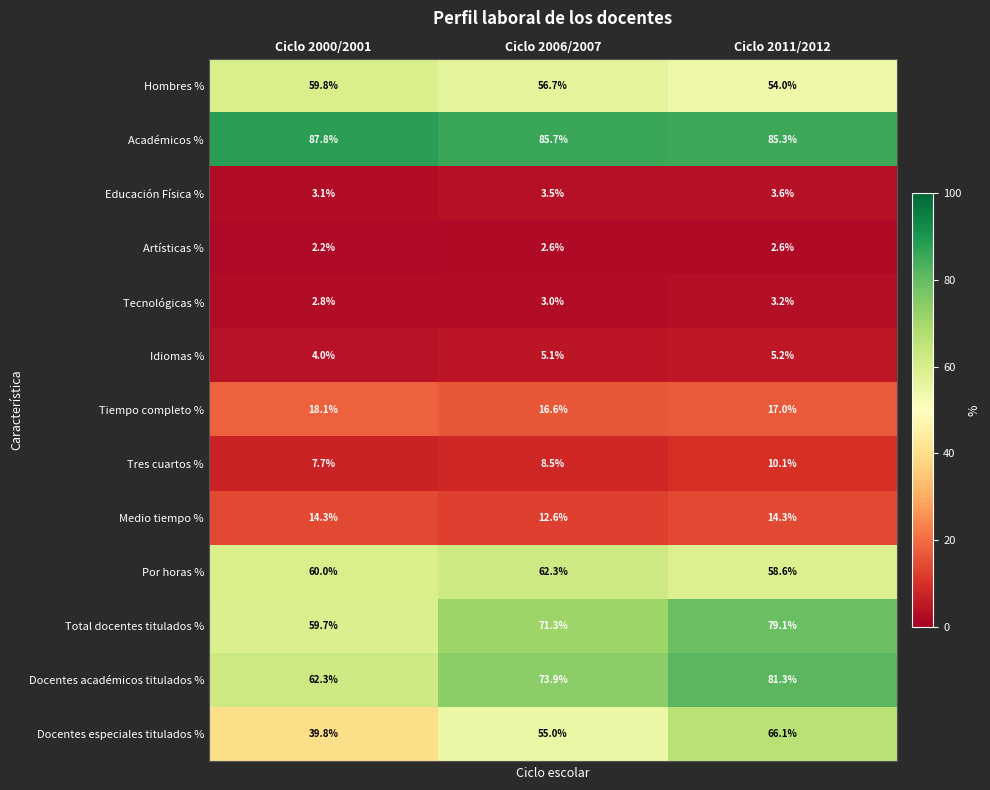

How many distinct data groups are displayed?

13